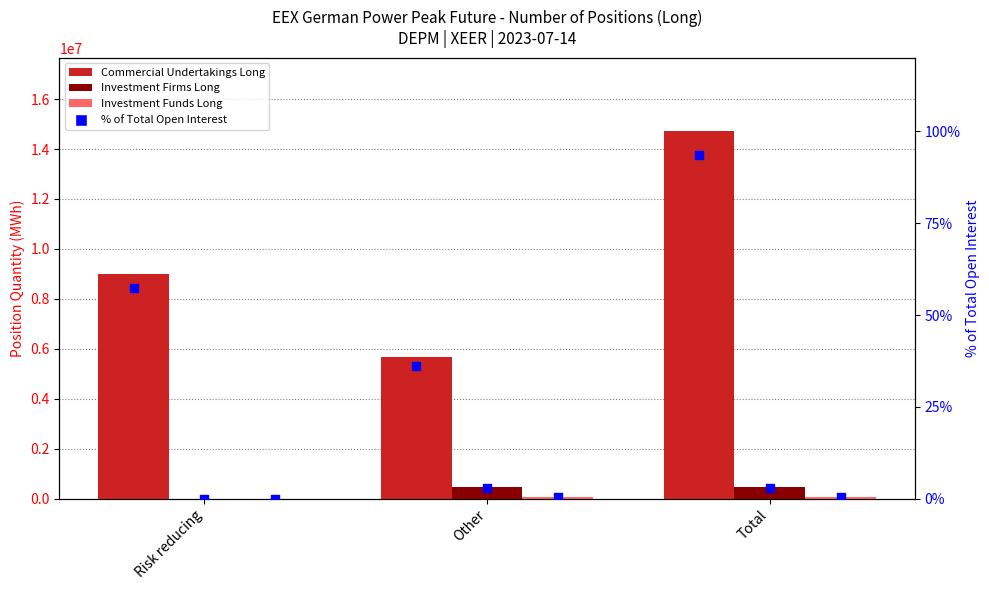

At how many categories does at least one series exceed 11952899?

1